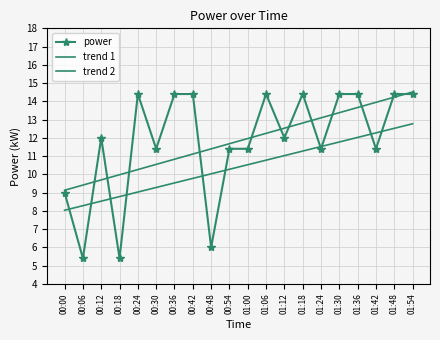

Where is trend 1 nearest to the value 11?

00:42